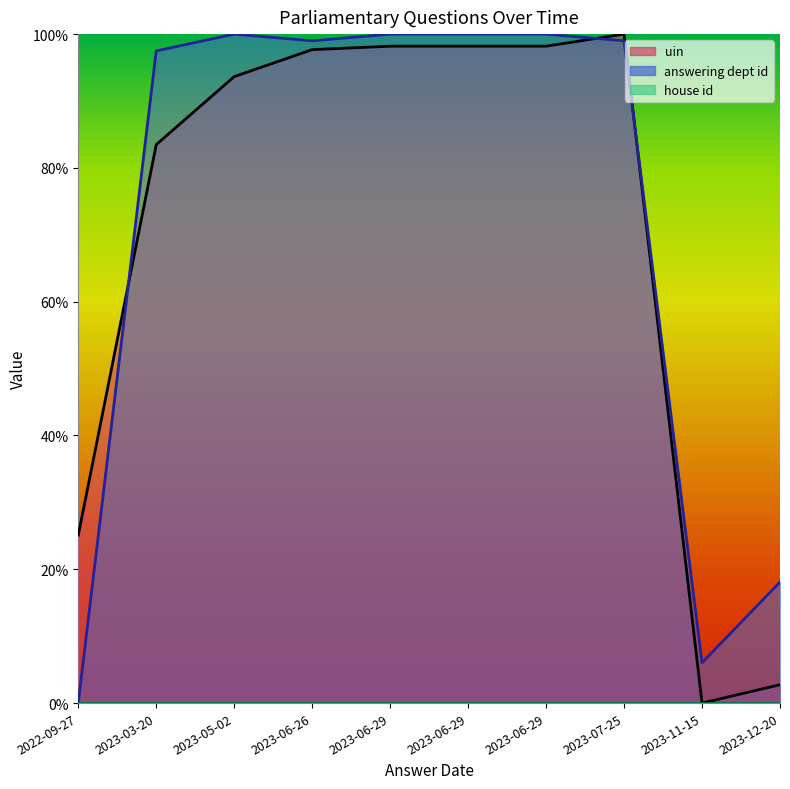

In uin, how many points are lower than both neighbors (excluding endpoints)?

1